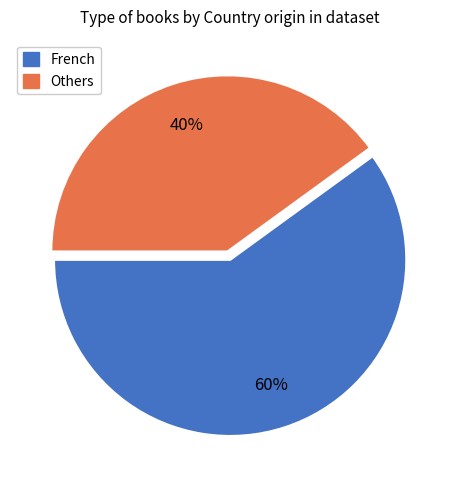

To the nearest percent, what is the average slice percentage?

50%